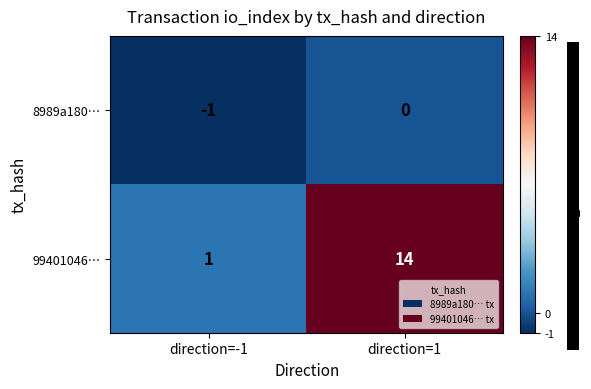

What is the sum of the 99401046… values at direction=1 and direction=-1?

15